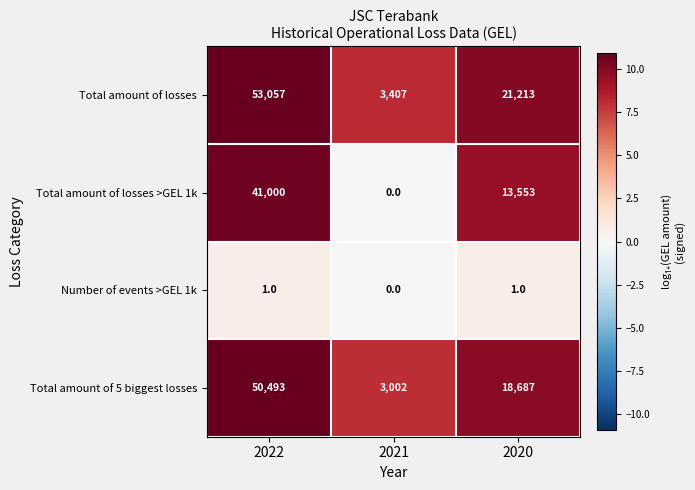

Count the number of categories in the chart.

3